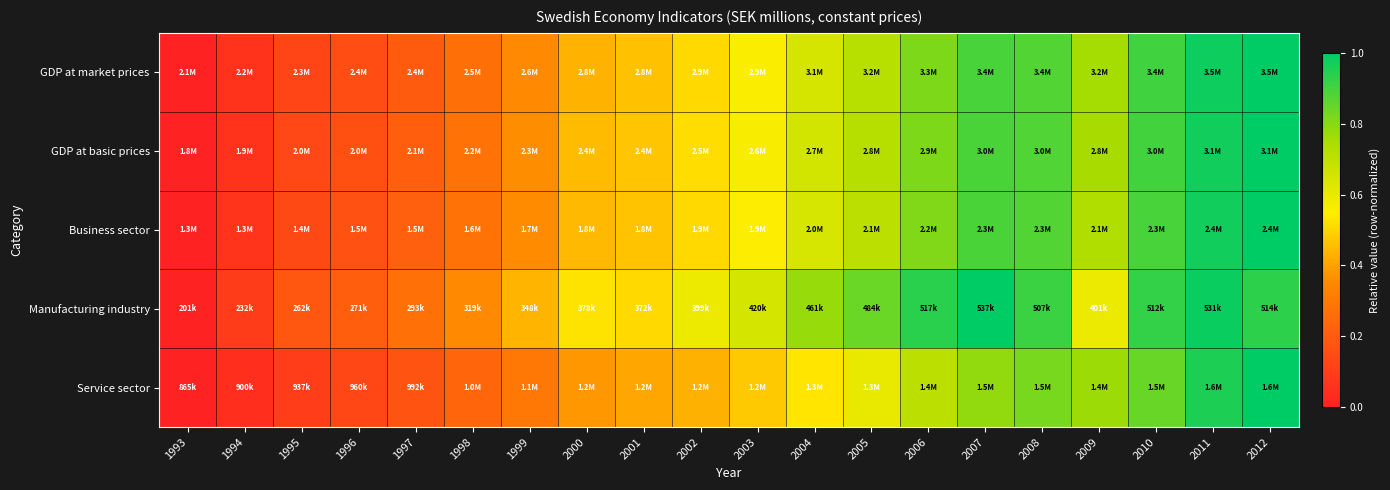

Which has a higher value, 2007 or 1999?

2007